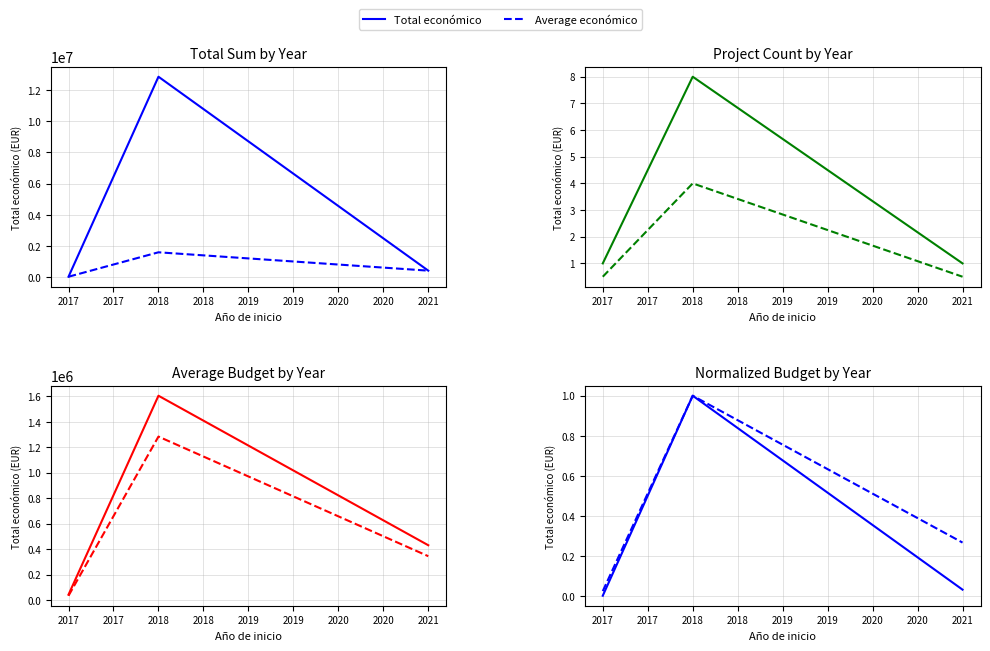

What is the total value across all series at 2017?

2.0